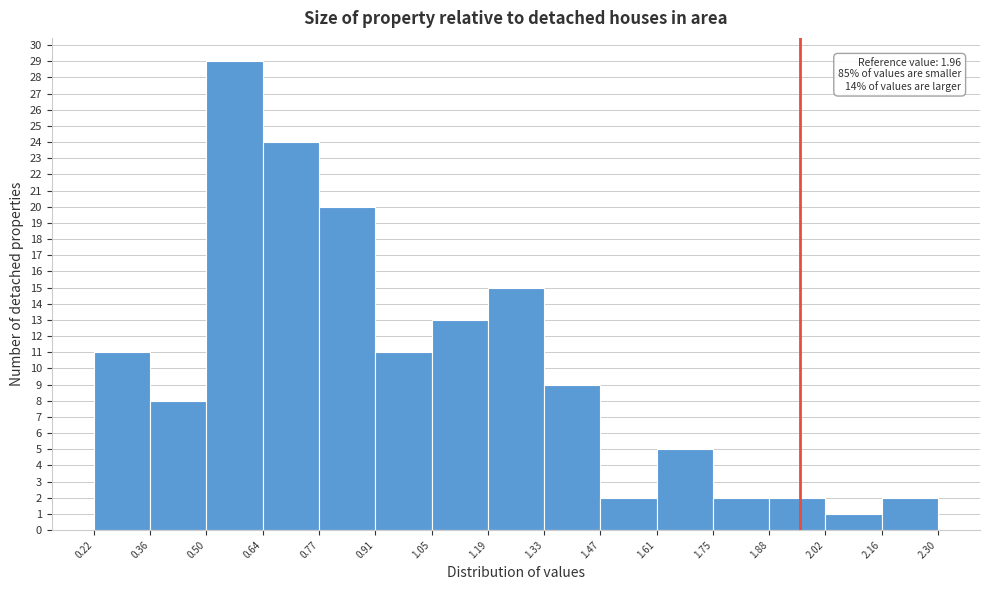

Over which range of the x-axis is the bar tallest?

0.50 to 0.64